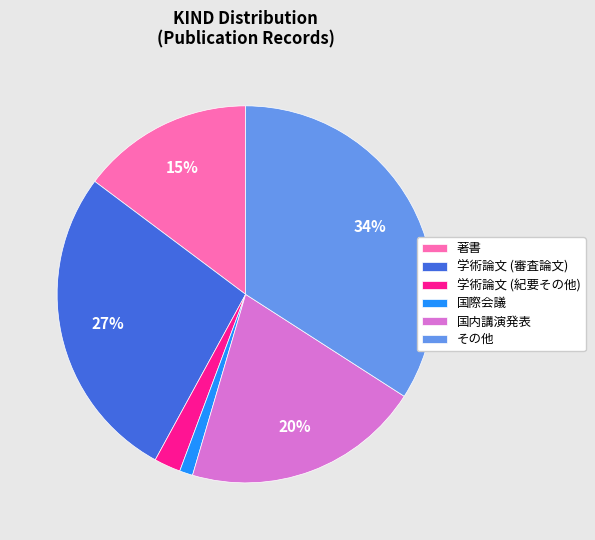

The その他 slice represents 23% of the pie. True or false?

False